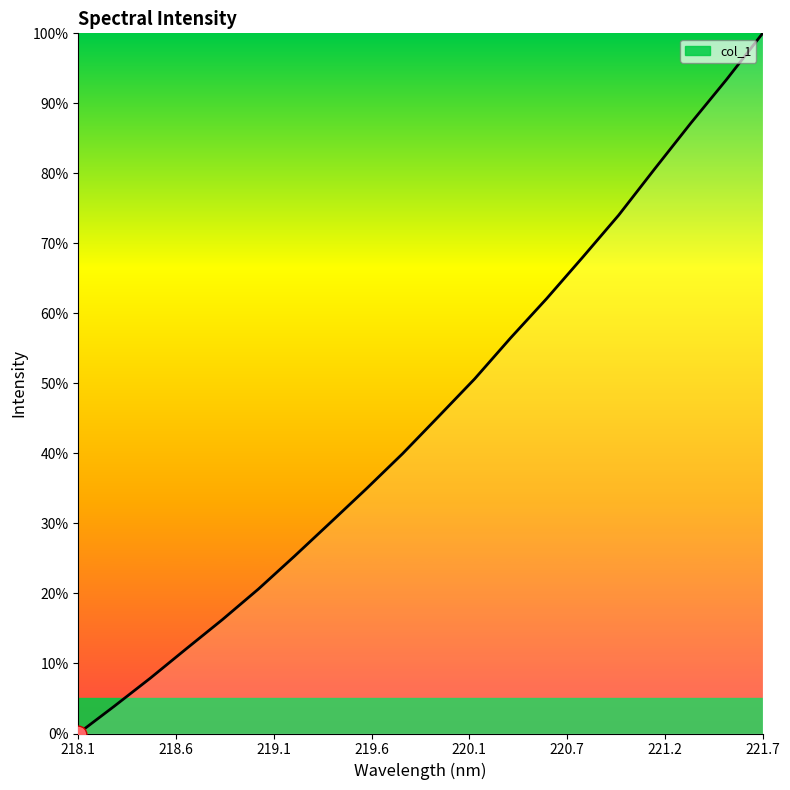

How many categories are shown in the chart?

20